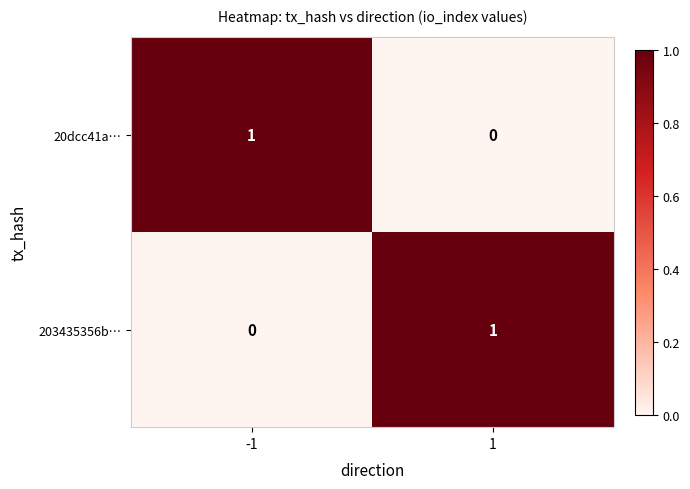

At how many categories does at least one series exceed 0?

2